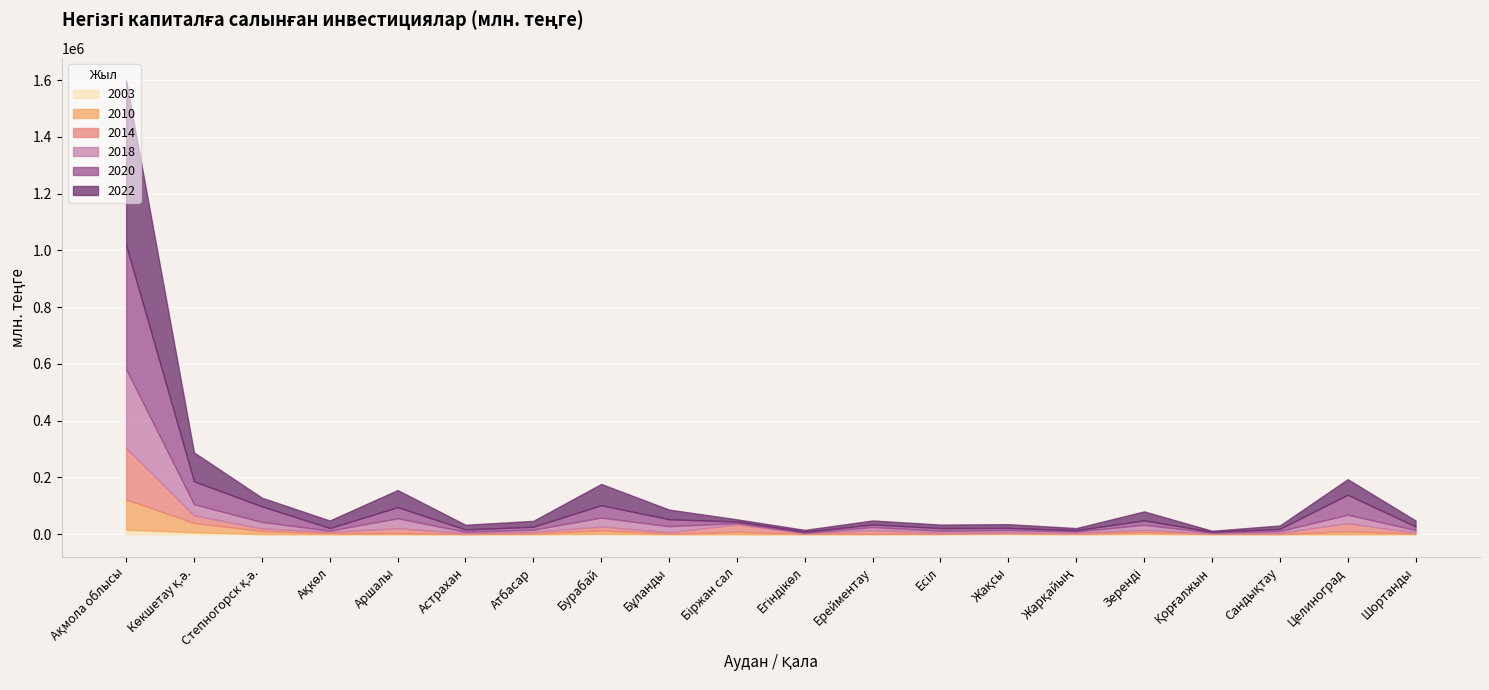

What is the sum of the 2003 values at Бурабай and Зеренді?

2955